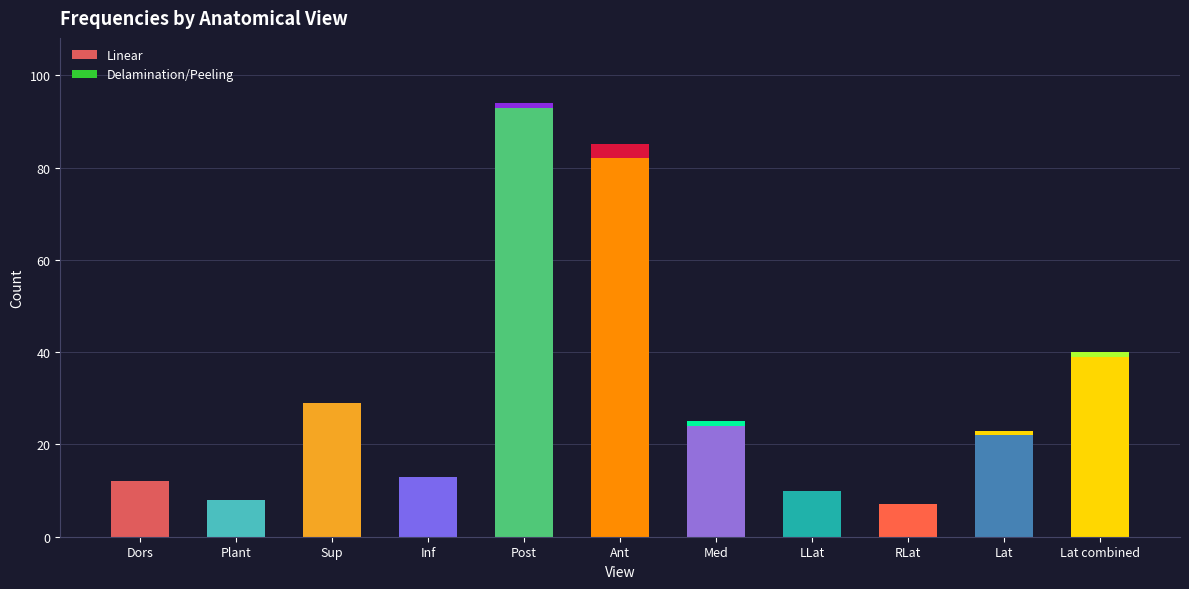

Are the bars grouped side by side (vs. stacked)?

No